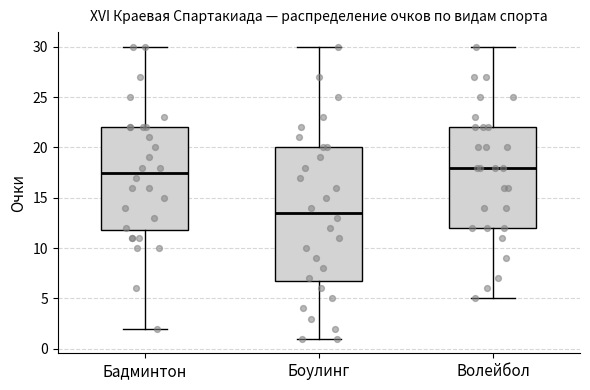

Where does the lower whisker of the box for Бадминтон end on the y-axis? The values are not printed on the chart, so give them approximately, as read against the axis.

2.0